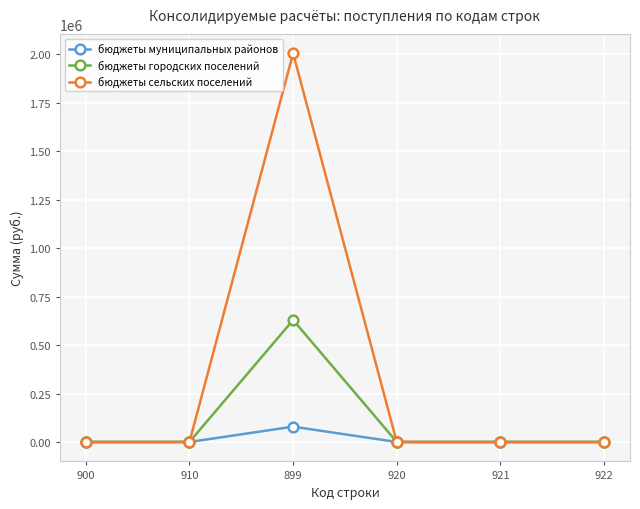

The value of бюджеты городских поселений at 920 is -410844.3. True or false?

False